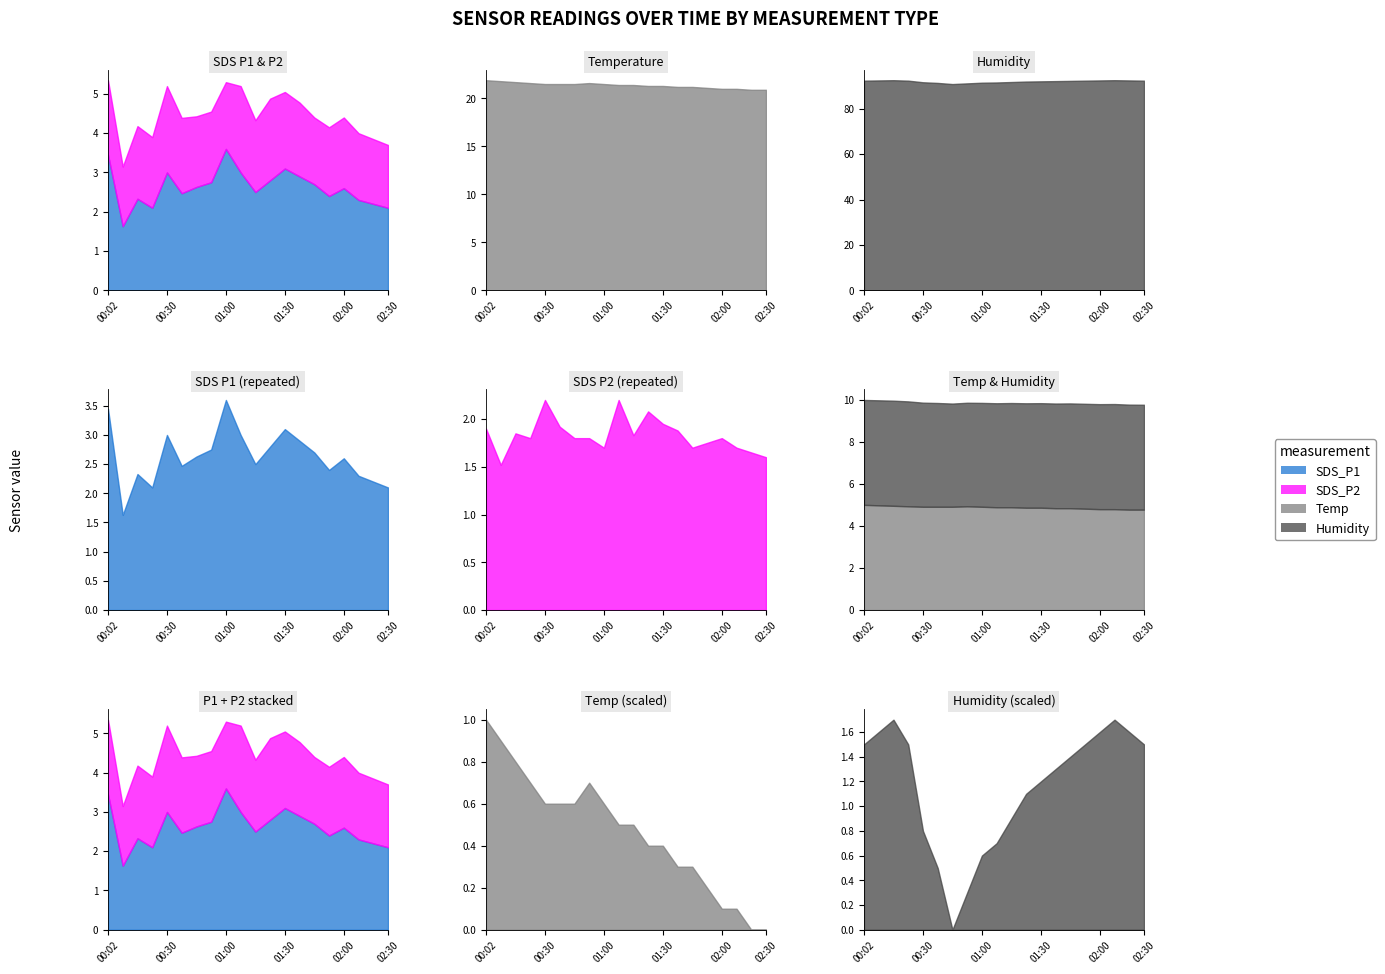

Rank the series at 02:00 from lowest to highest value.

SDS_P2, SDS_P1, Temp, Humidity